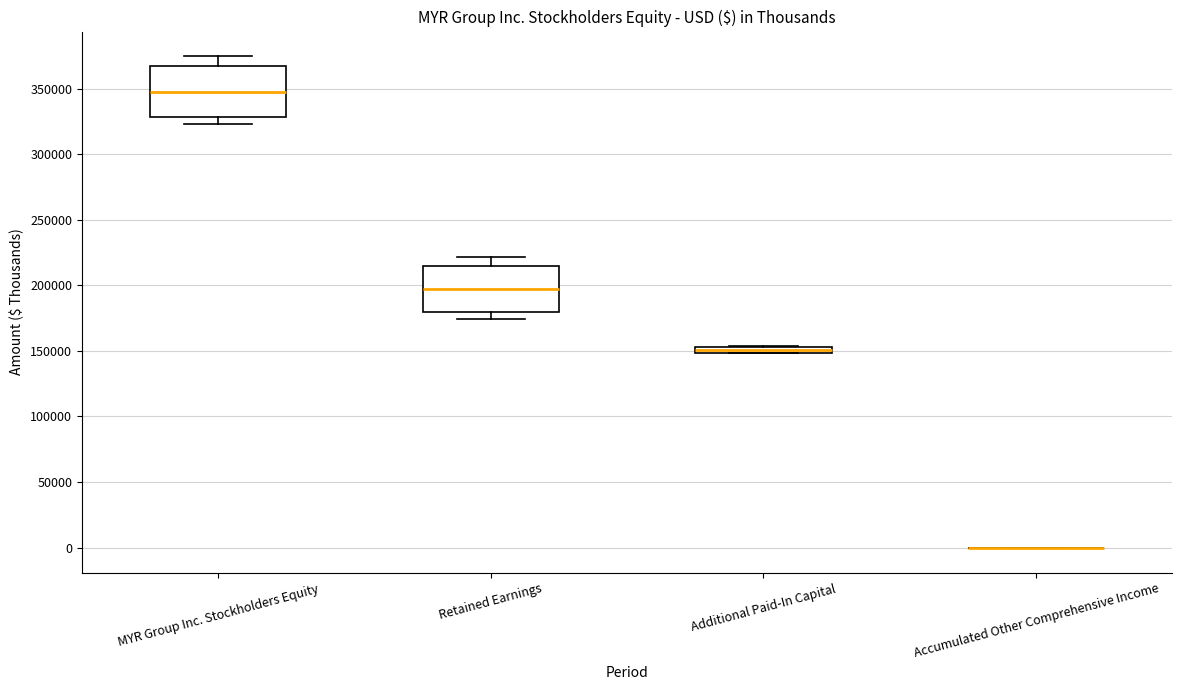

Where is the upper edge of the box for MYR Group Inc. Stockholders Equity on the y-axis? The values are not printed on the chart, so give them approximately, as read against the axis.

365000